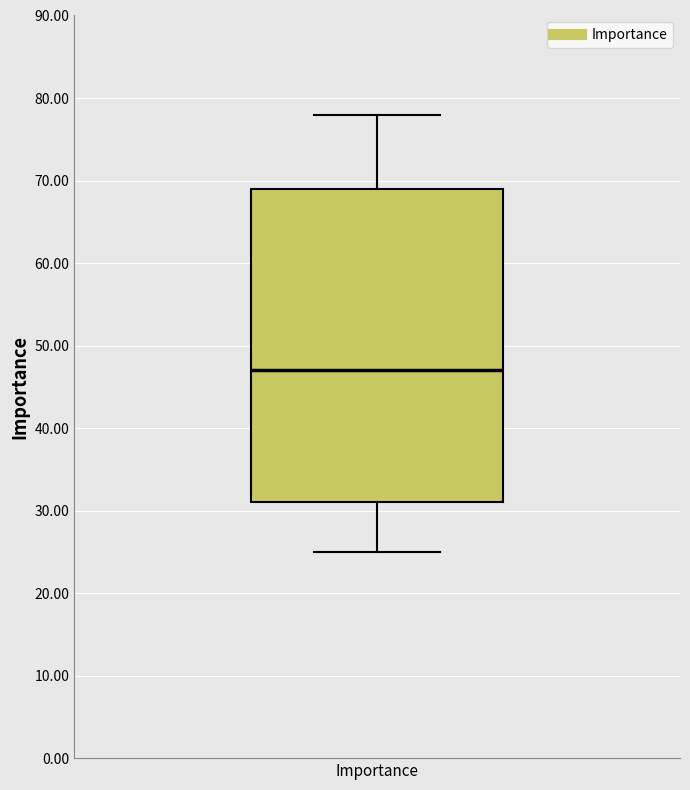

Where is the upper edge of the box for Importance on the y-axis? The values are not printed on the chart, so give them approximately, as read against the axis.

69